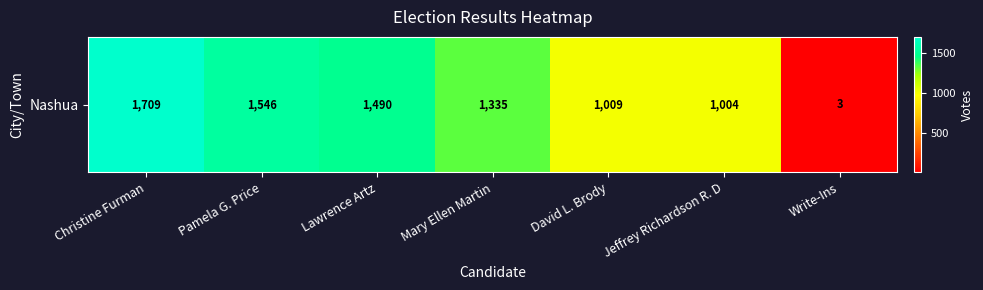

What is the minimum value shown in the chart?

3